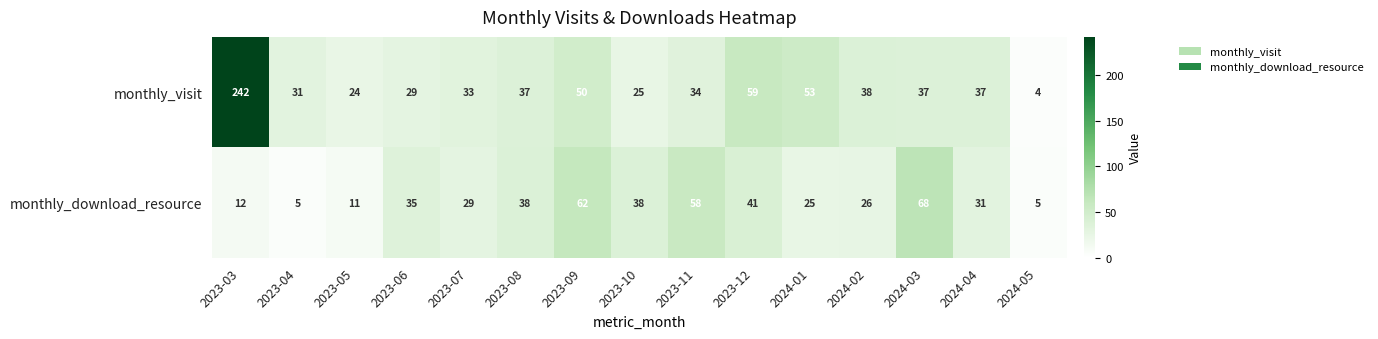

At which category is the sum across all series the highest?

2023-03